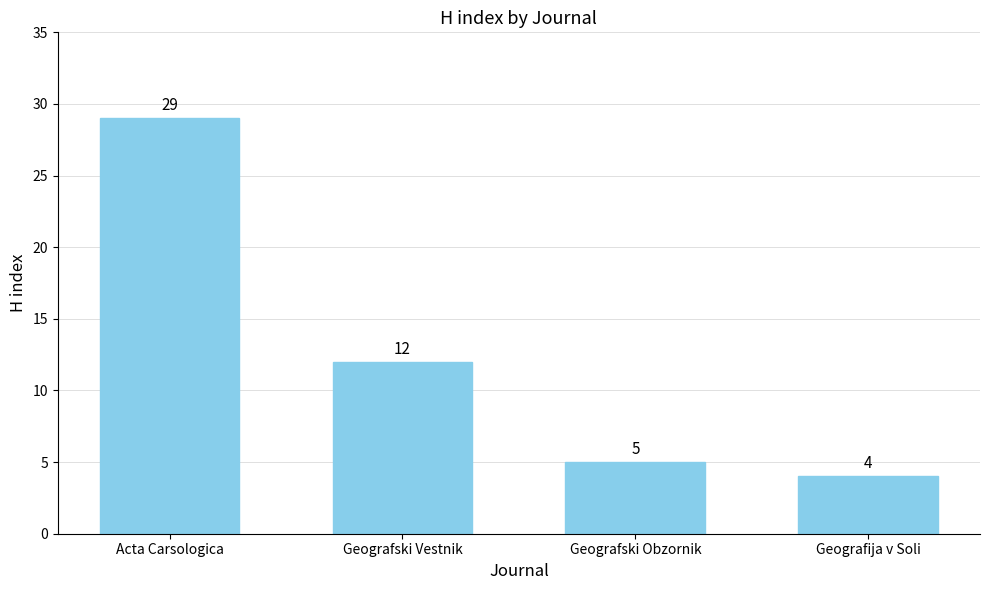

Reading right to left, extract all data points from this chart.

4	5	12	29